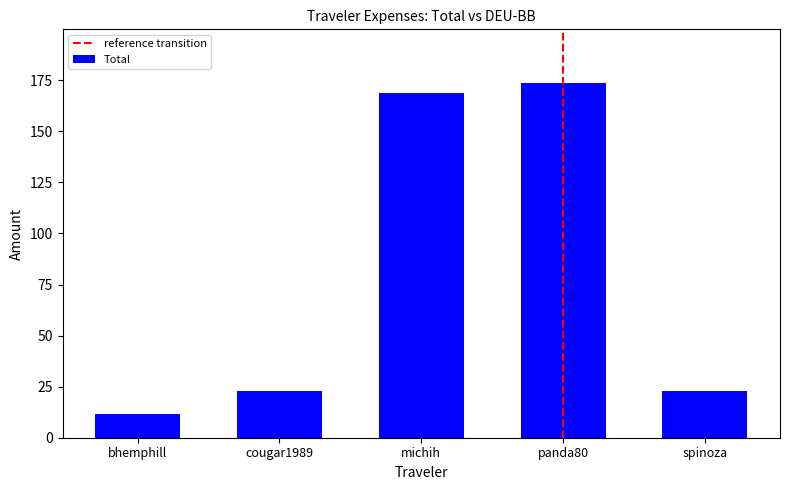

What is the difference between the values at bhemphill and michih?

157.5